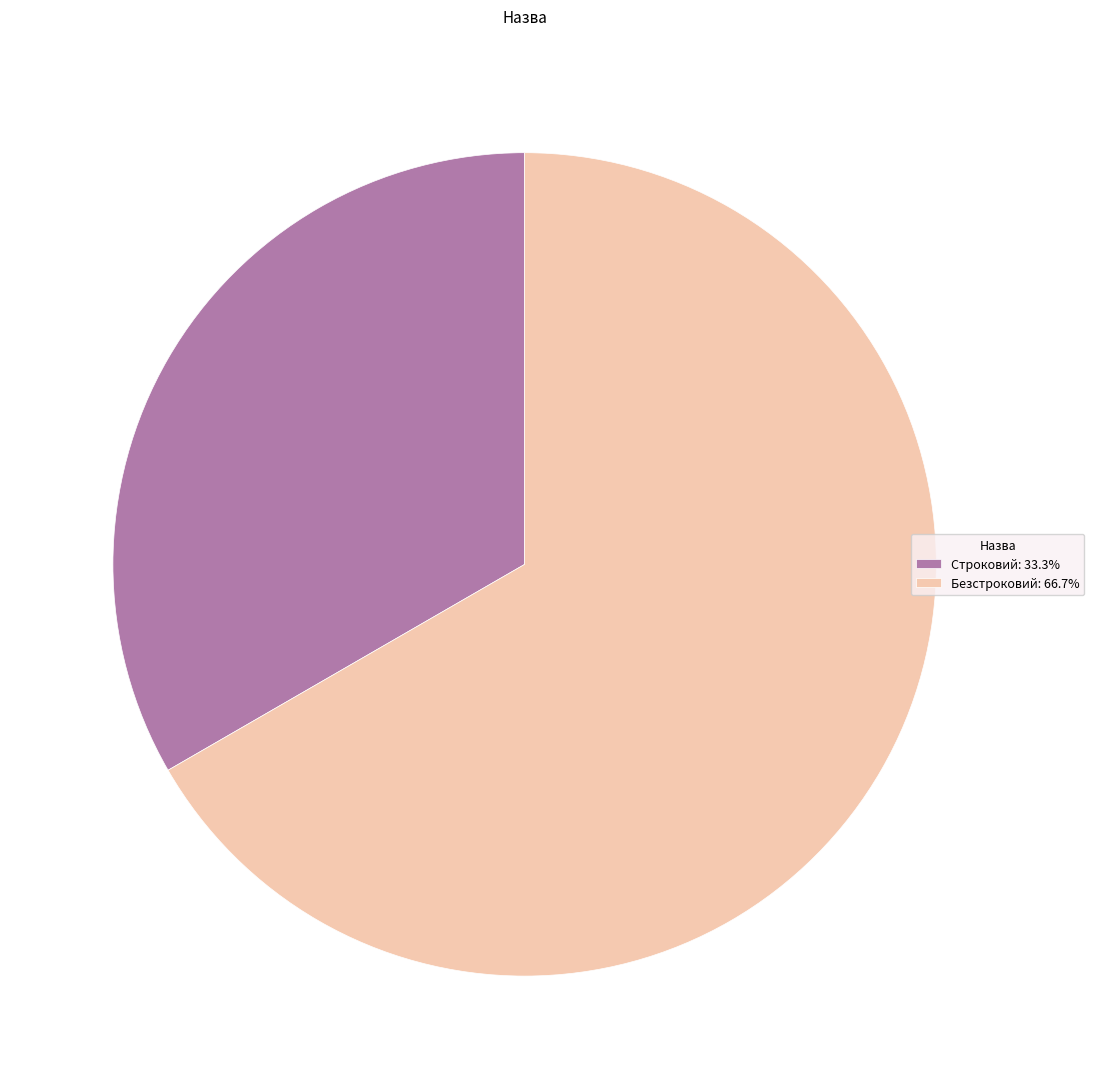

Do Строковий: 33.3% and Безстроковий: 66.7% together represent more than half of the pie?

Yes